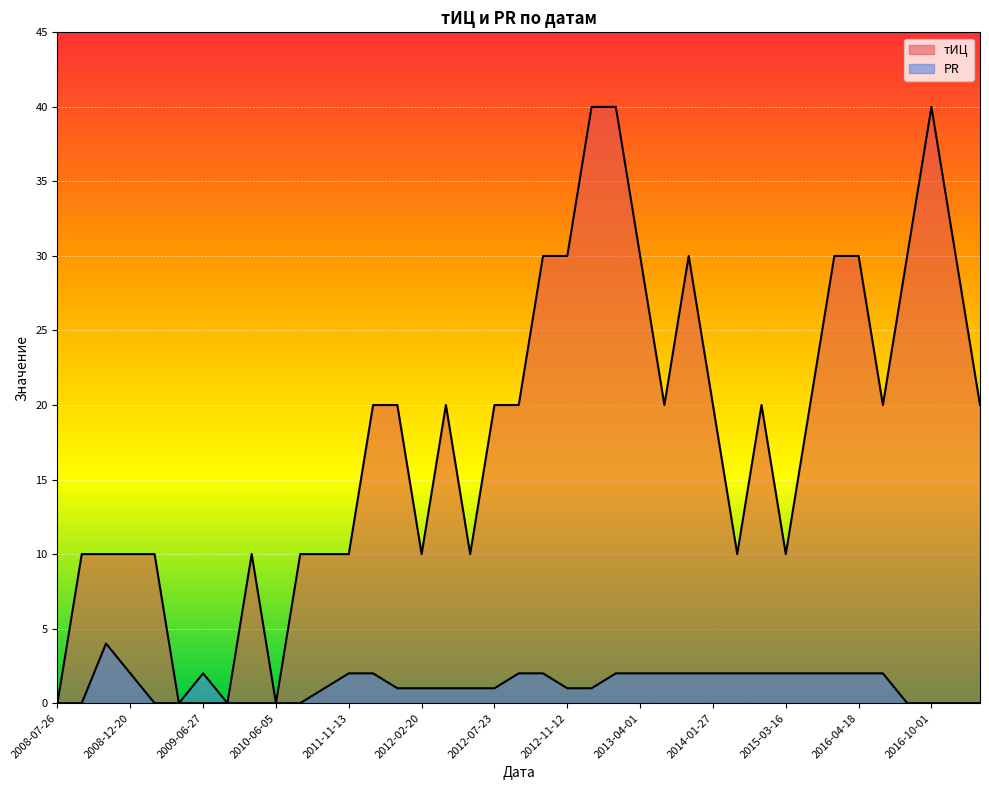

How many lines are shown in the chart?

2